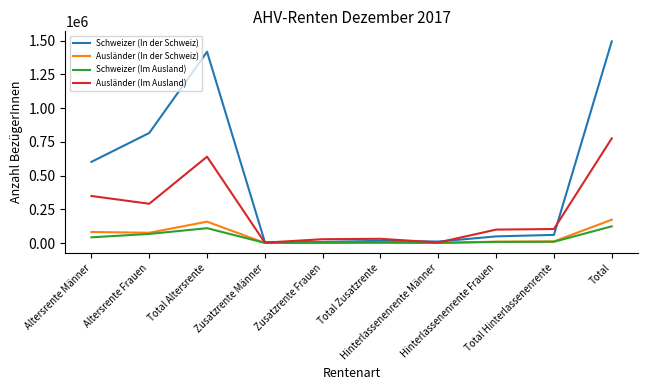

Which series has the largest total across all categories?

Schweizer (In der Schweiz)